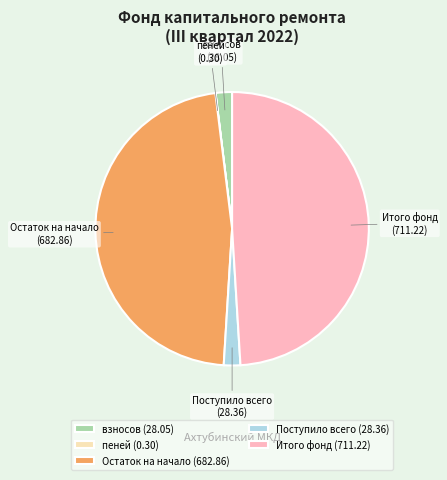

The Итого фонд slice represents 56% of the pie. True or false?

False